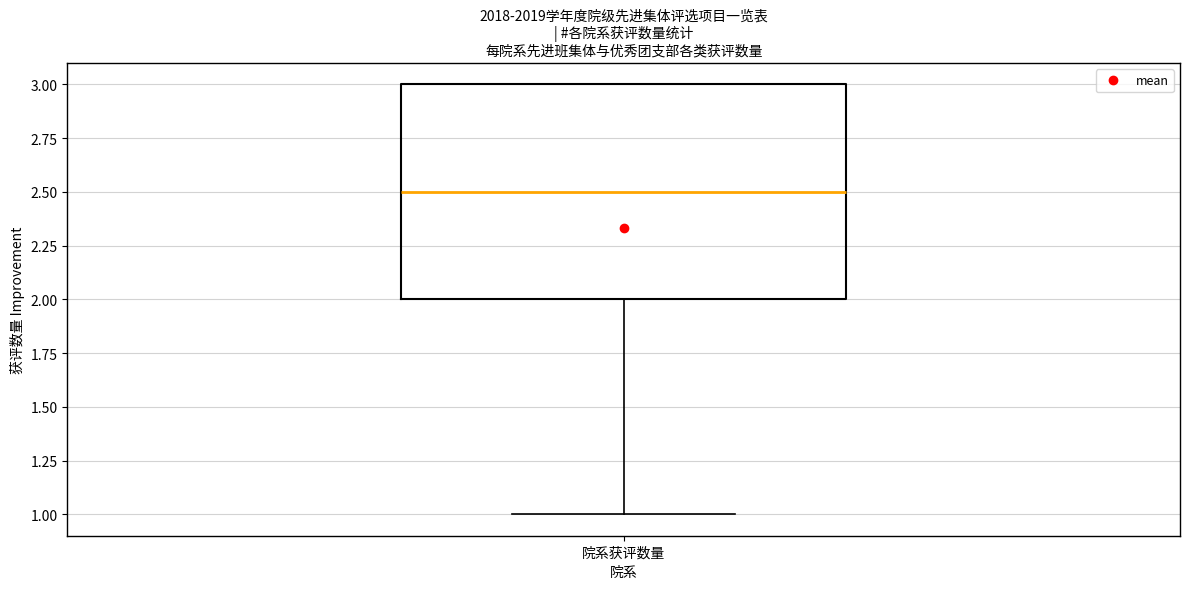

Where does the lower whisker of the box for 院系获评数量 end on the y-axis? The values are not printed on the chart, so give them approximately, as read against the axis.

1.0